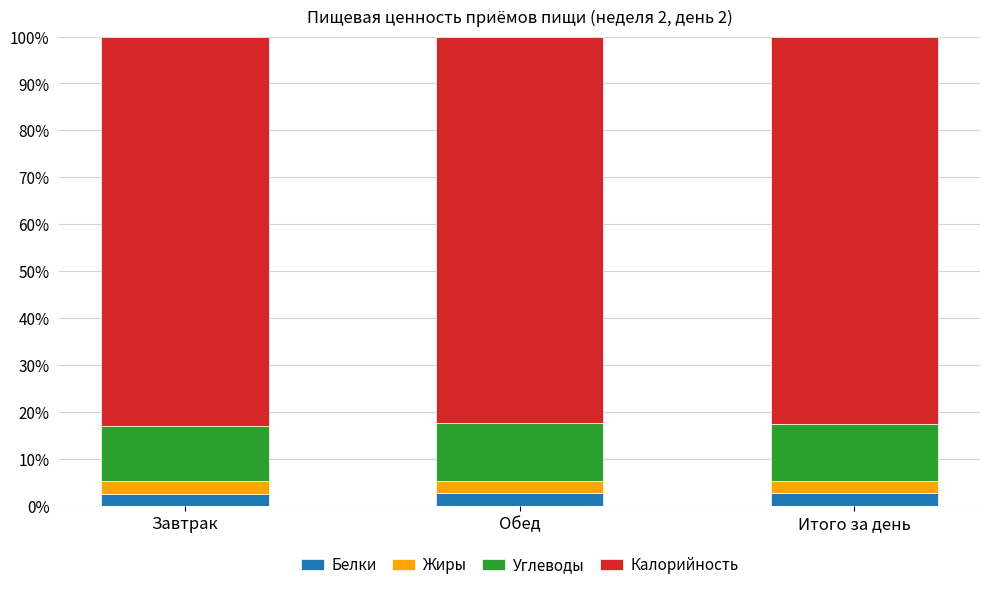

What is the total value across all series at Обед?

100.0